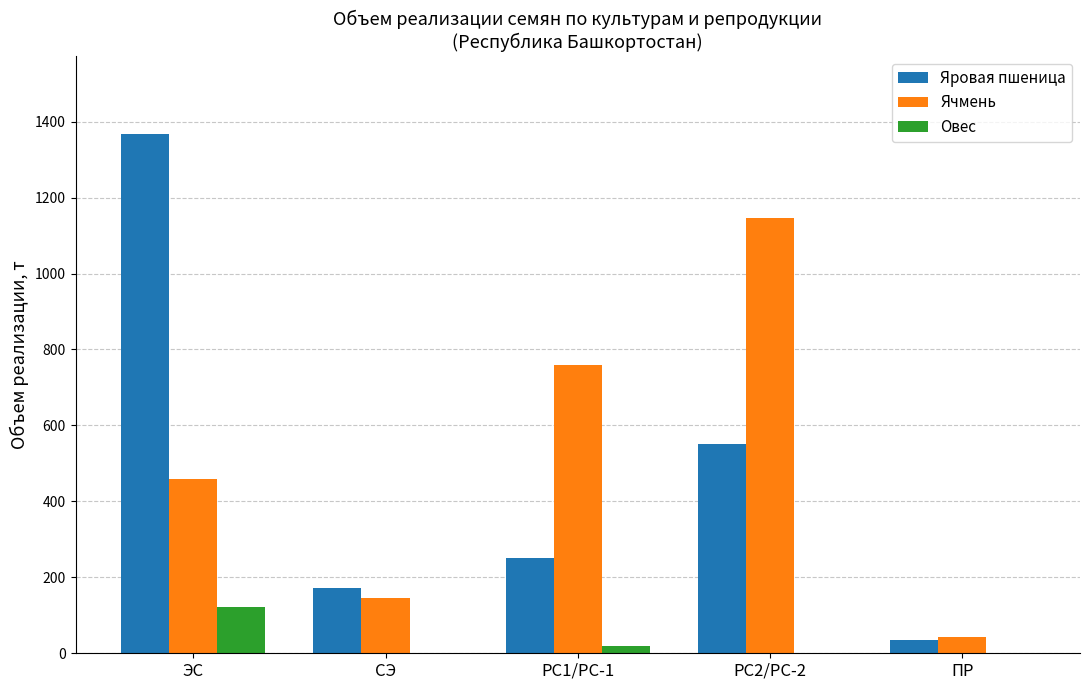

Is it true that Яровая пшеница equals 2268 at ЭС?

False